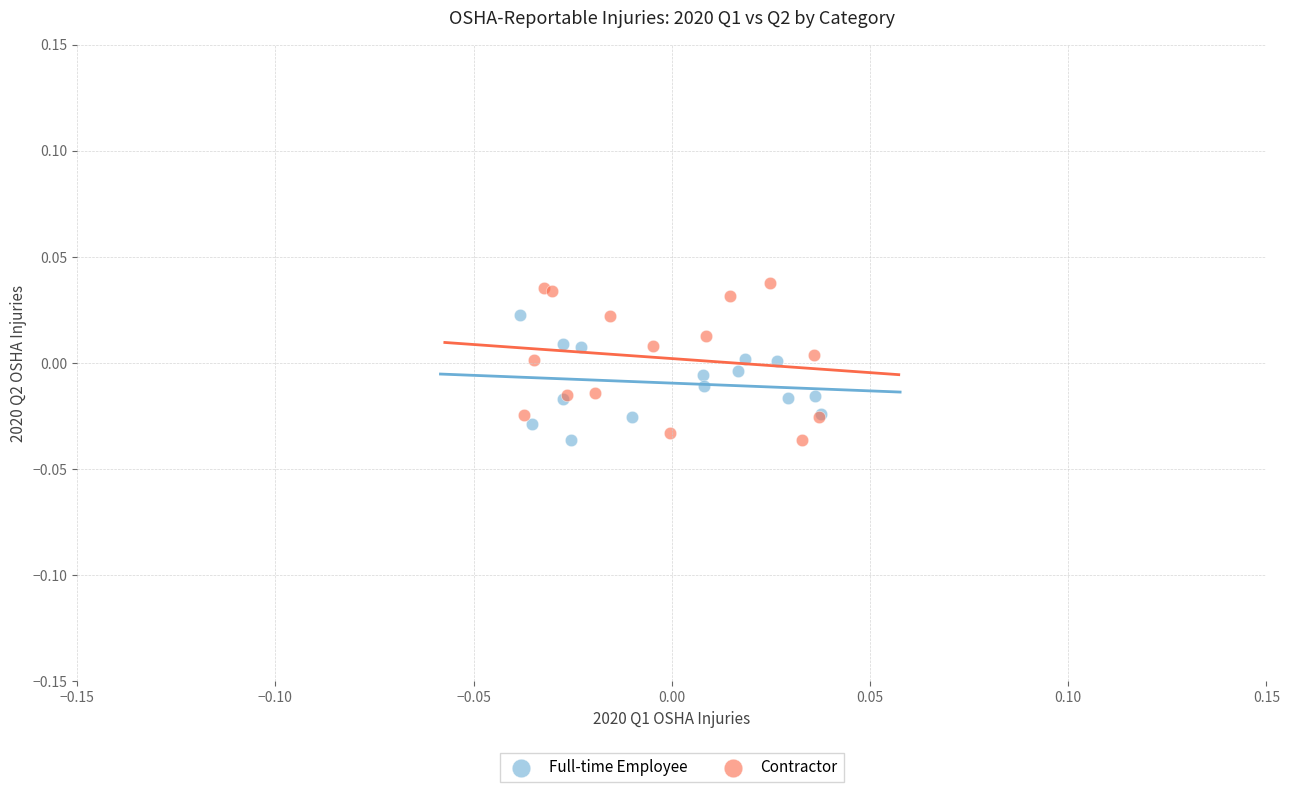

Which series reaches the maximum Y coordinate?

Contractor